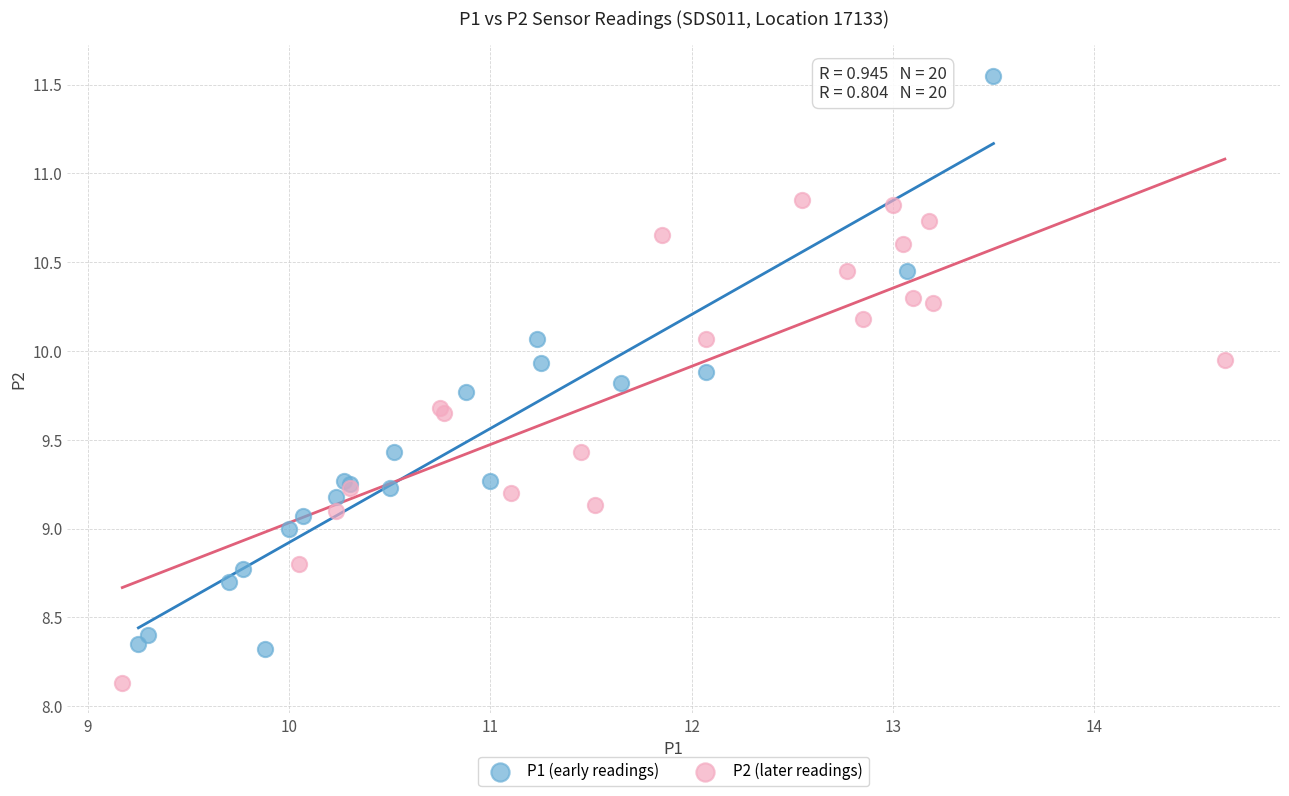

Which series has the widest spread of Y values?

P1 (early readings)